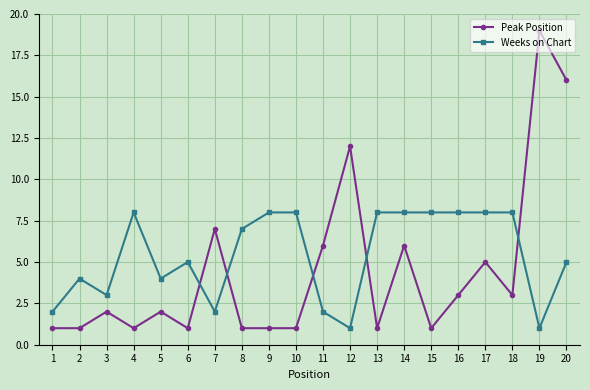

What is the smallest value displayed?

1